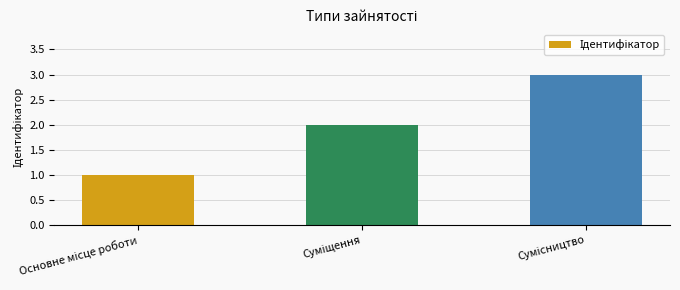

What is the greatest value displayed?

3